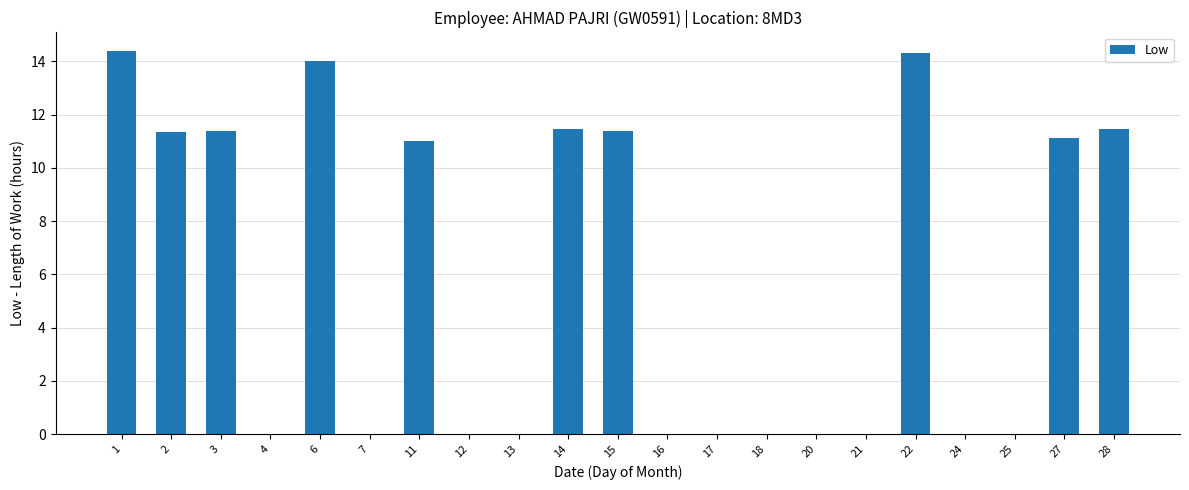

What is the sum of all values?

121.9